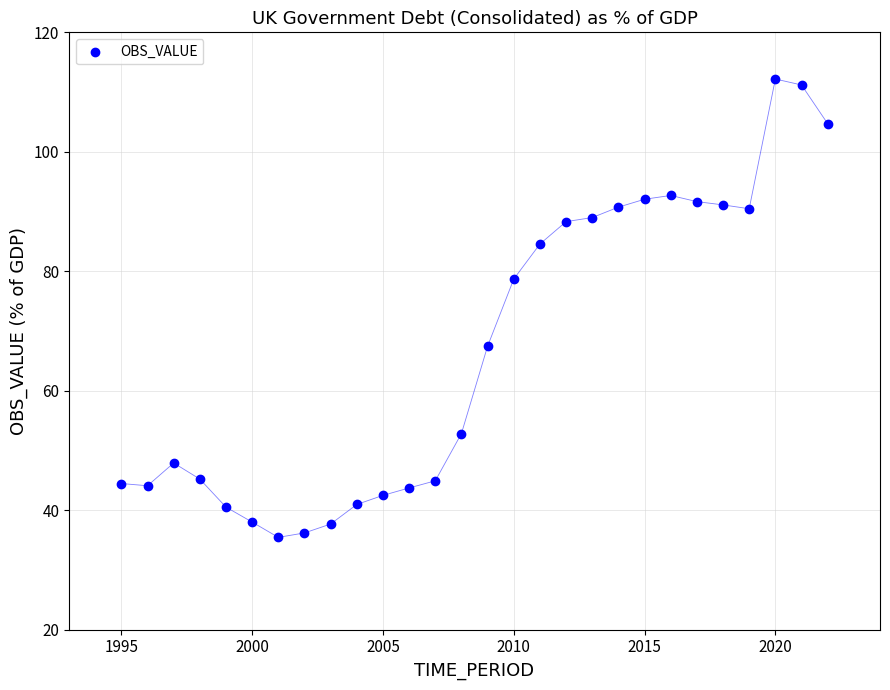

What is the range of X values (max minus min)?

27.0